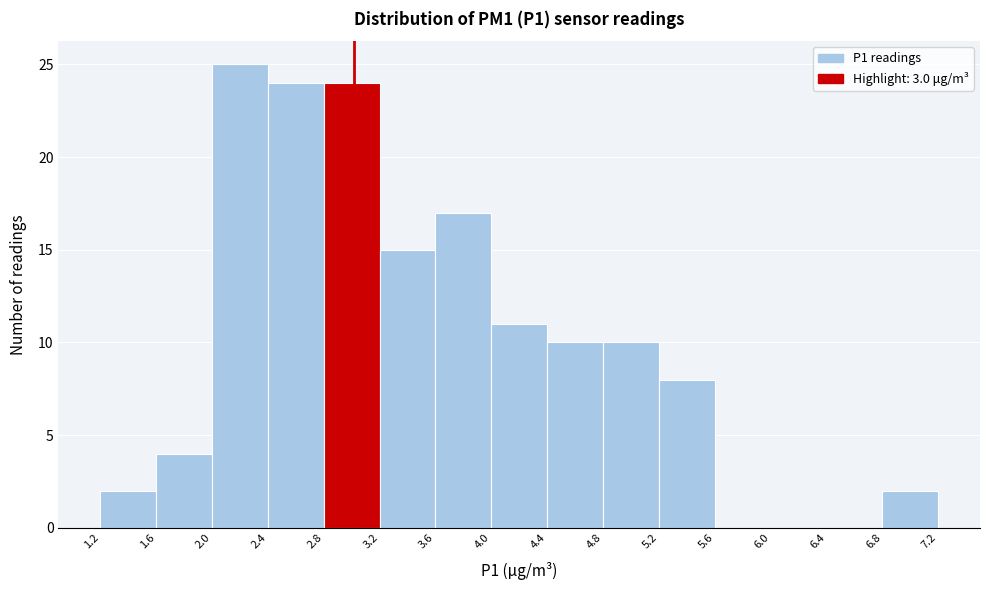

How tall is the bar that spans 2.4 to 2.8 on the x-axis? The values are not printed on the chart, so give them approximately, as read against the axis.

24